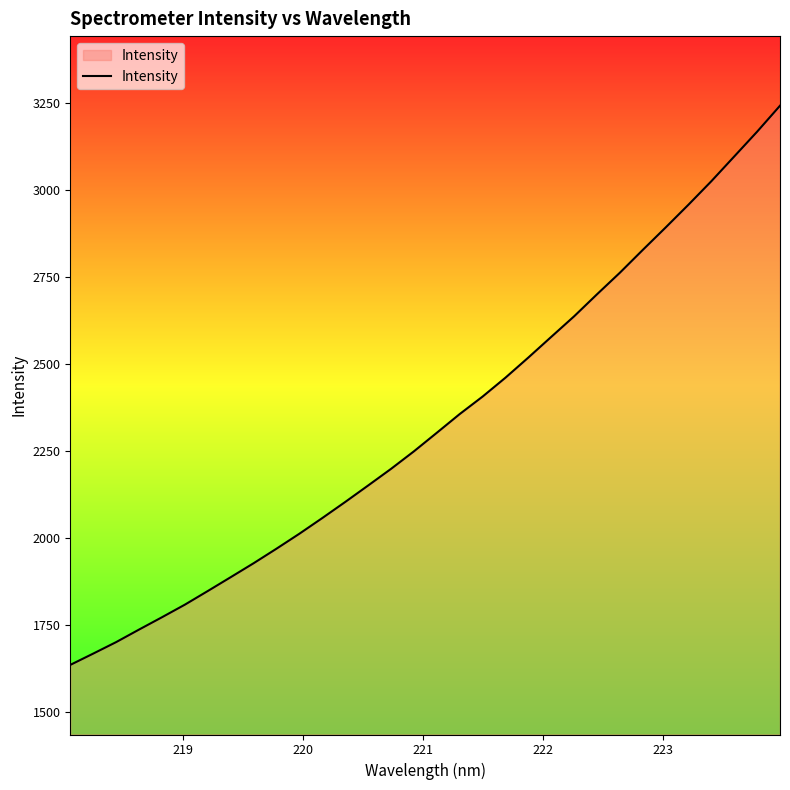

What is the difference between the maximum and minimum values?

1606.8